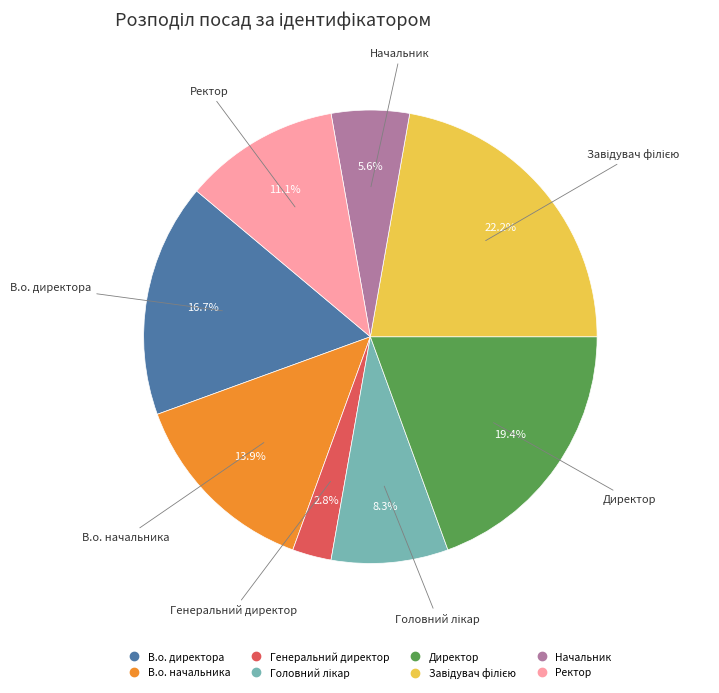

To the nearest percent, what is the difference between the largest and smallest slice percentages?

19%